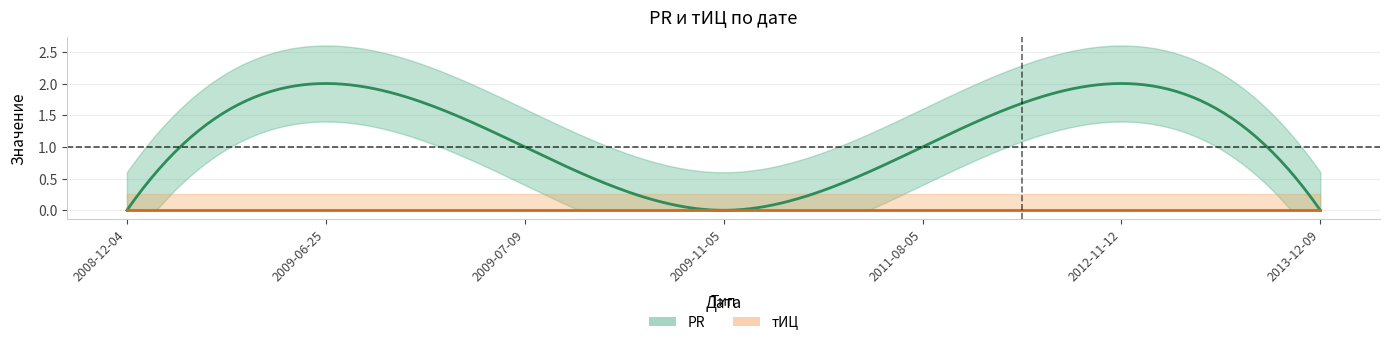

What is the label of the 7th point from the left?

2013-12-09